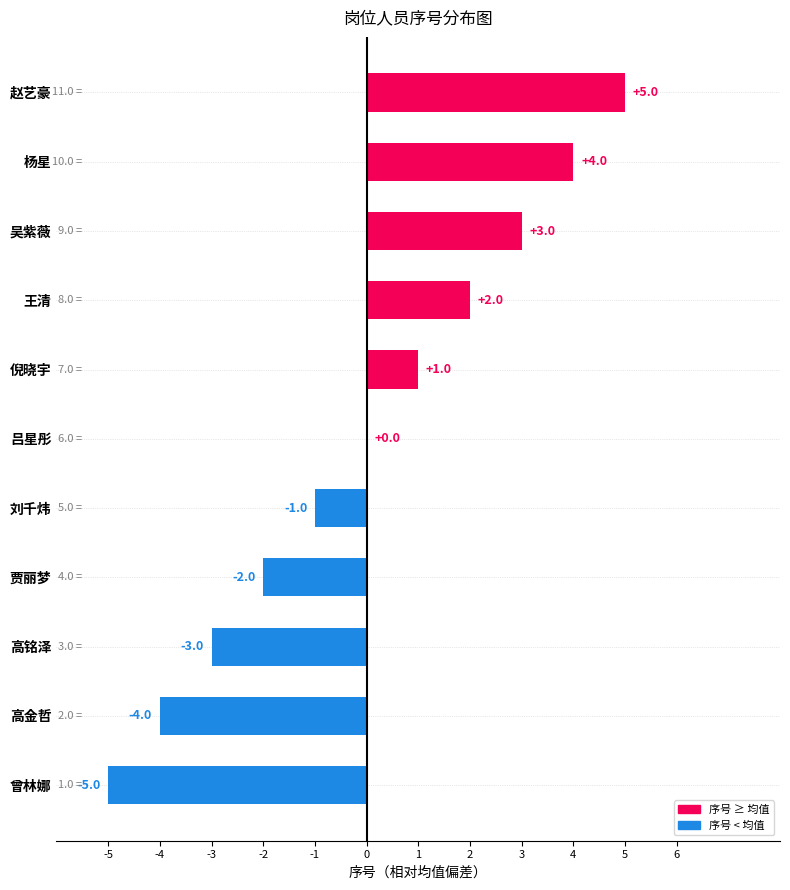

How many series are shown in this chart?

1